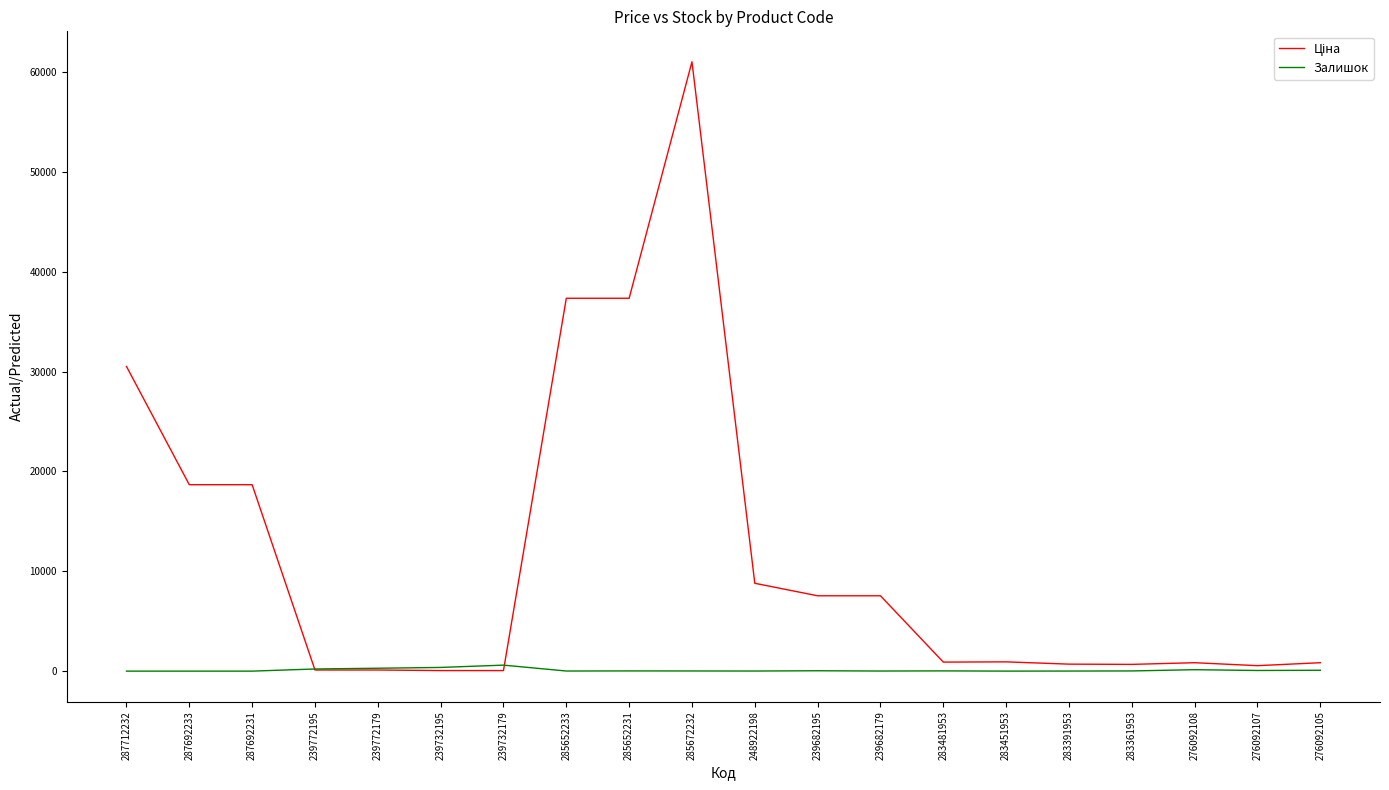

At which category is the sum across all series the highest?

285672232